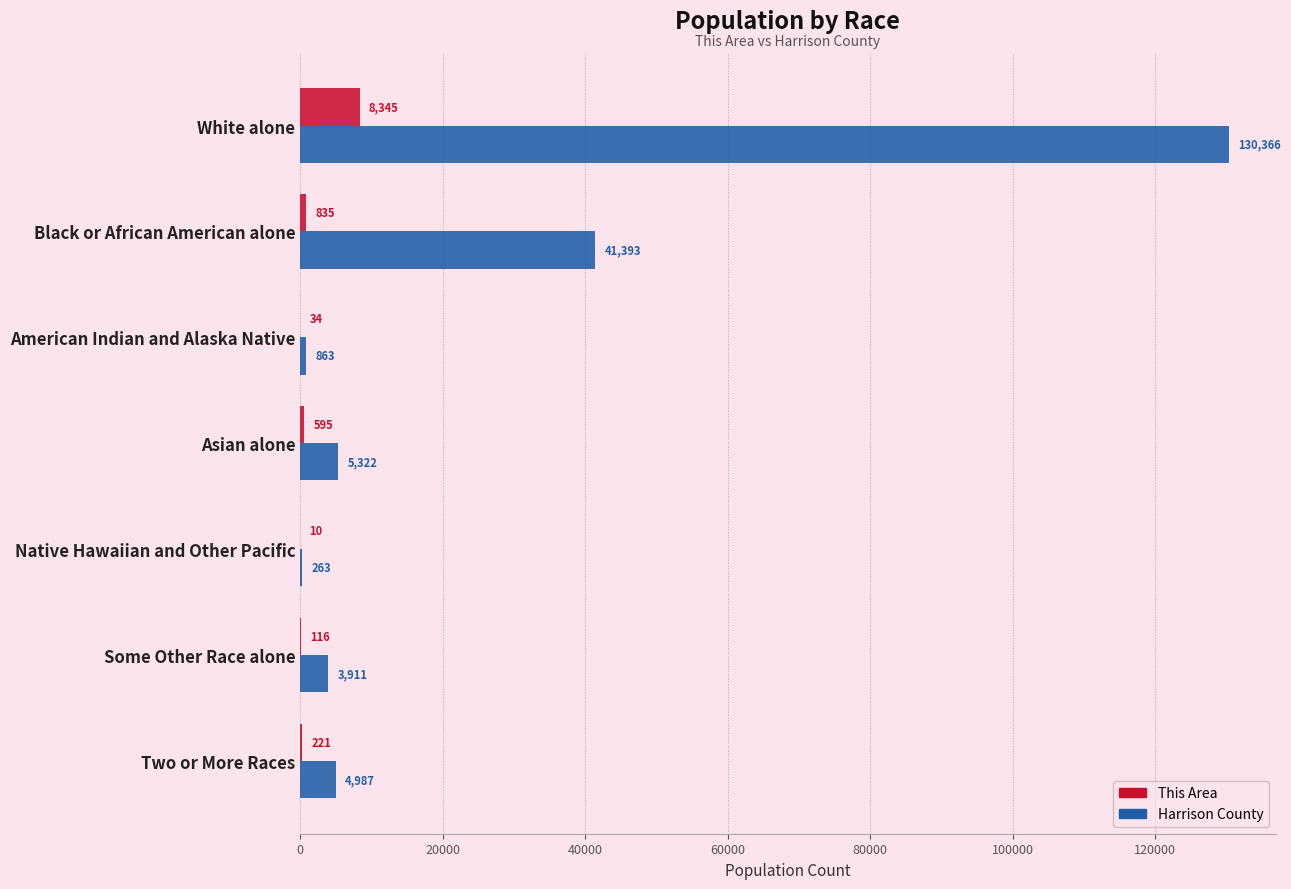

What is the highest value of the This Area series?

8345